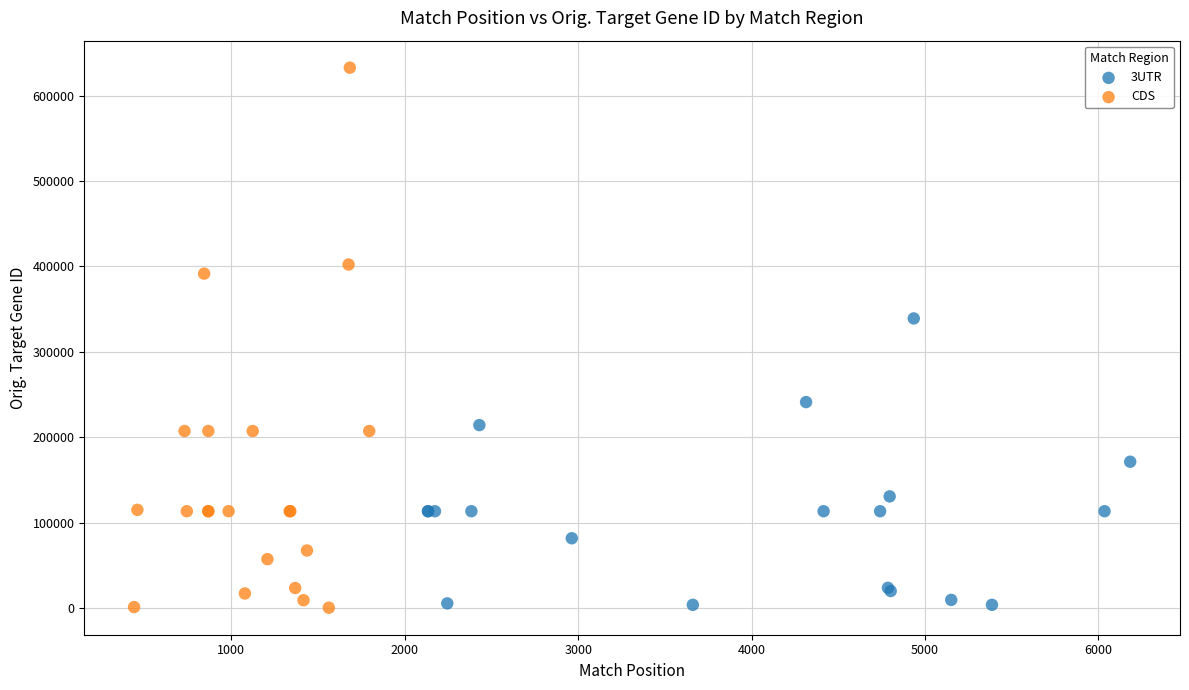

Which series has the widest spread of Y values?

CDS